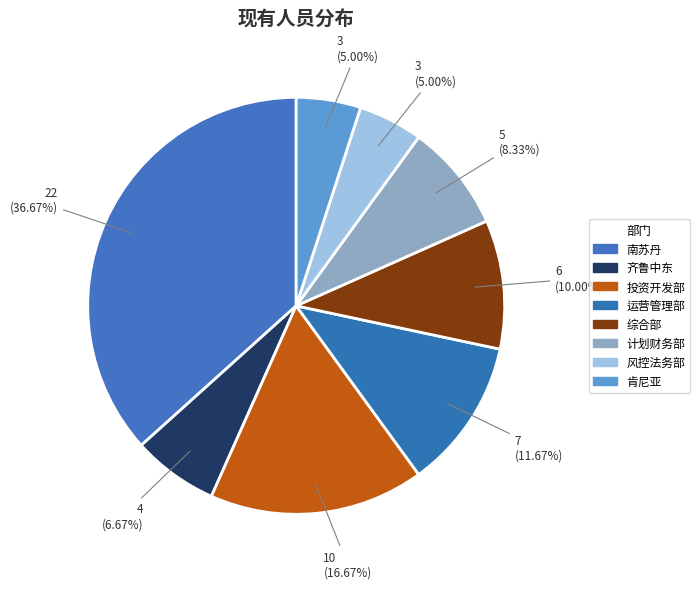

How many slices are in this pie chart?

8